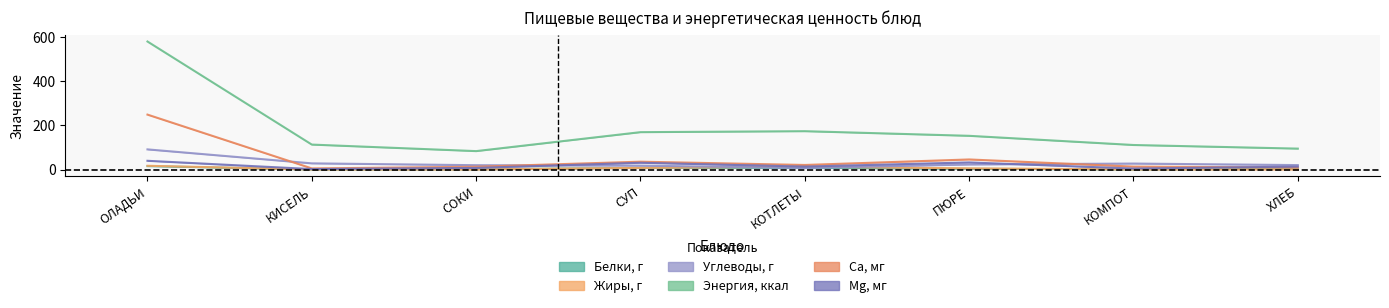

At КОТЛЕТЫ, list the series in order from smallest to largest.

Углеводы, г, Белки, г, Жиры, г, Mg, мг, Са, мг, Энергия, ккал